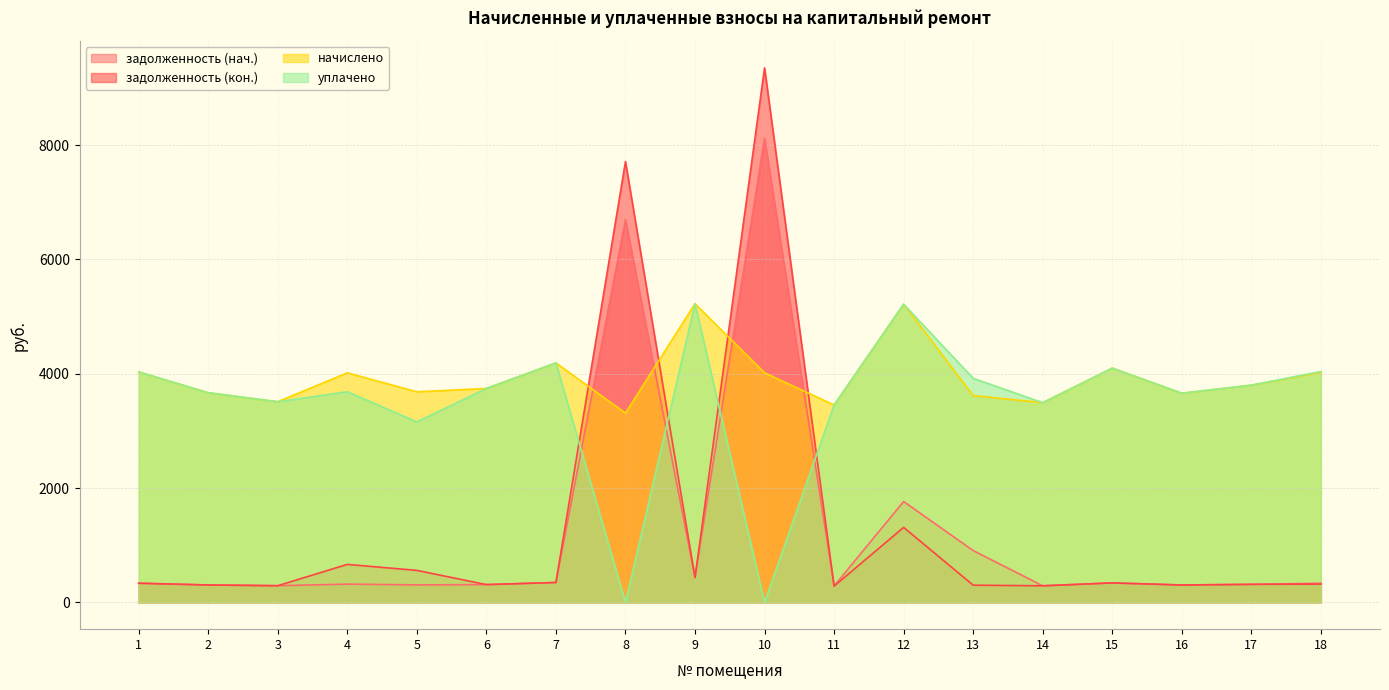

Which label corresponds to the smallest value in the chart?

8